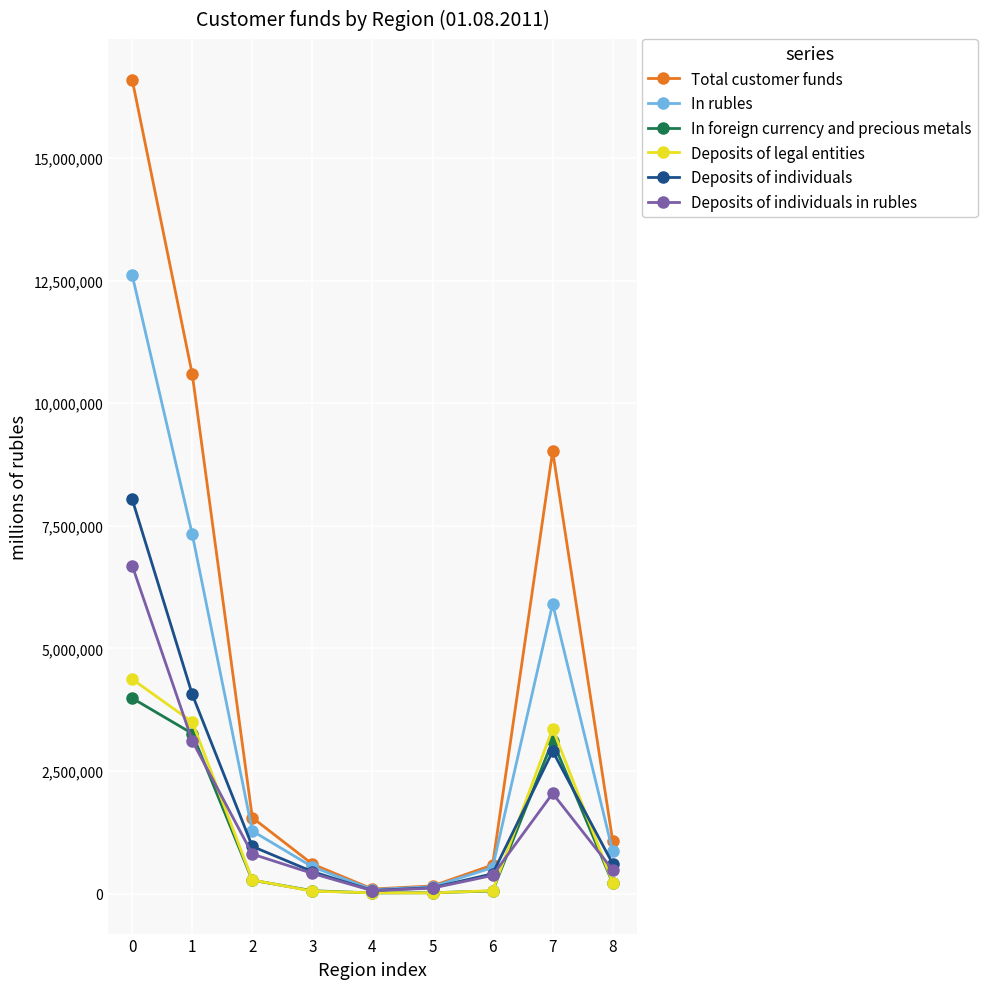

What is the spread (max minus min) of values at 2?

1275602